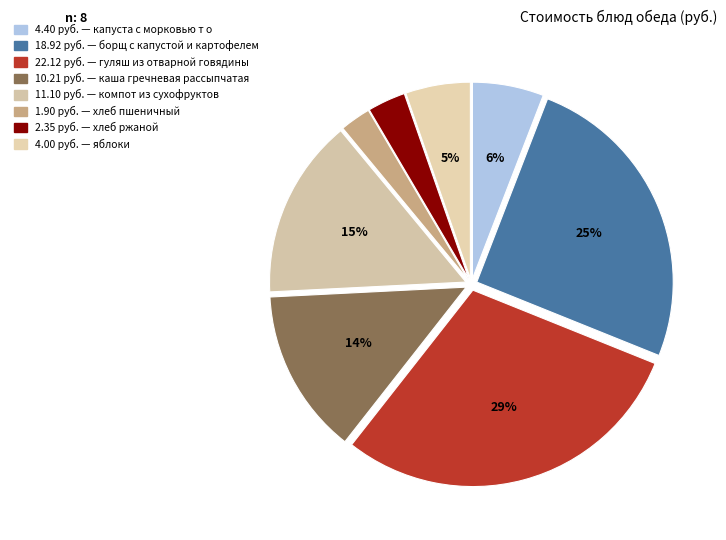

How many slices are in this pie chart?

8